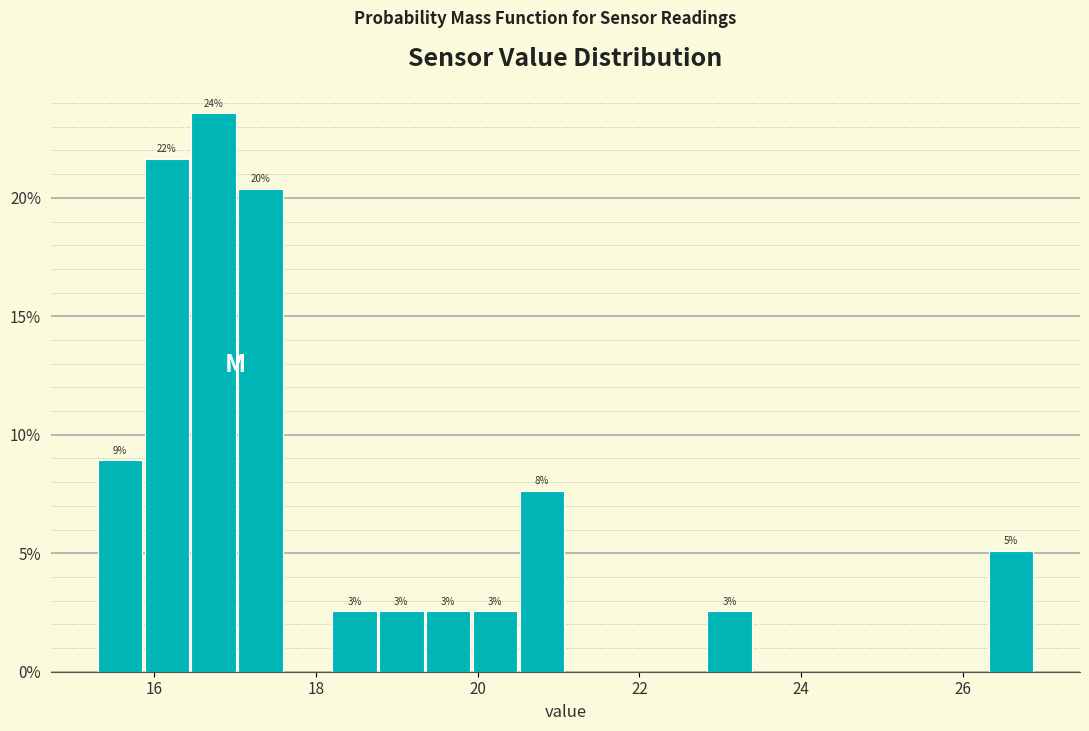

Around what value on the x-axis is the tallest bar? Give the approximate position of its centre, as read against the axis.

16.8